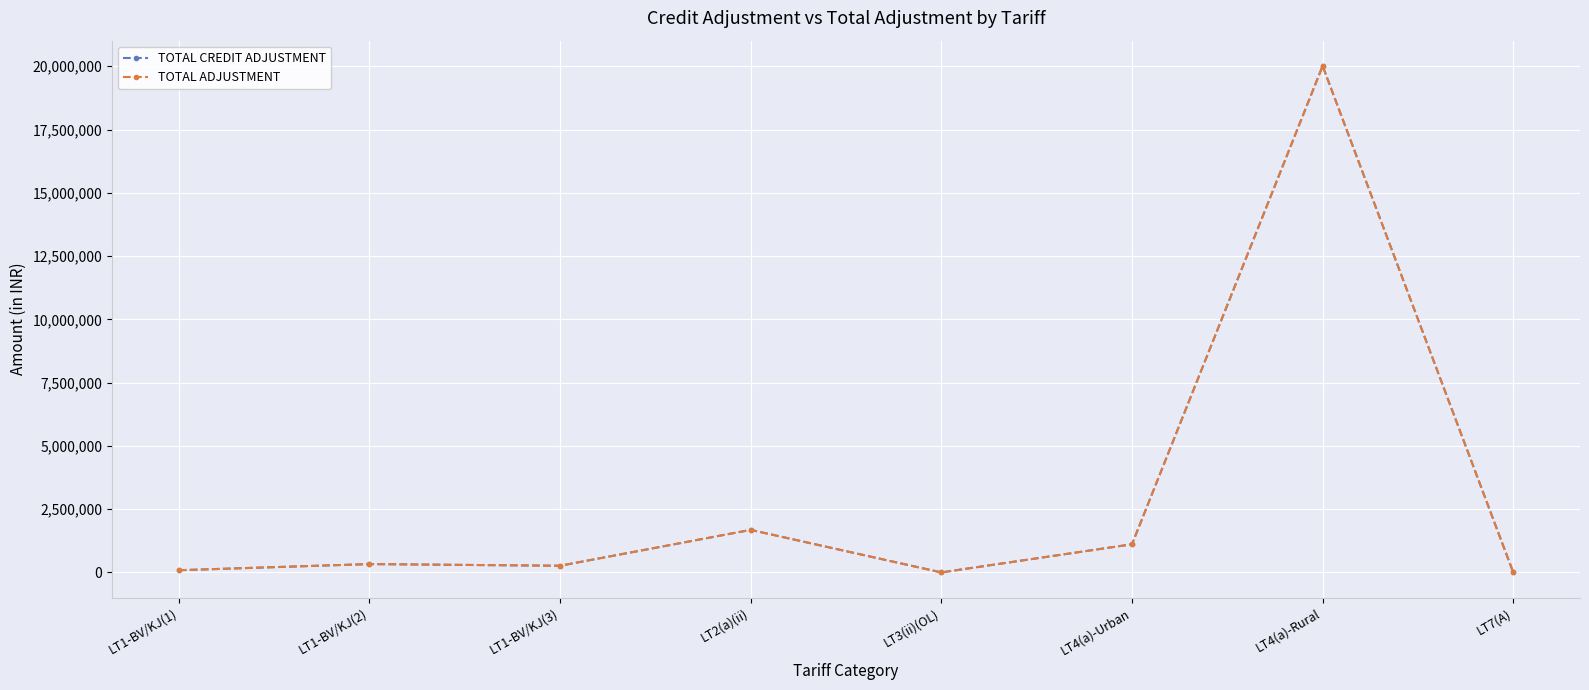

Between LT2(a)(ii) and LT3(ii)(OL), which series saw the biggest shift?

TOTAL CREDIT ADJUSTMENT